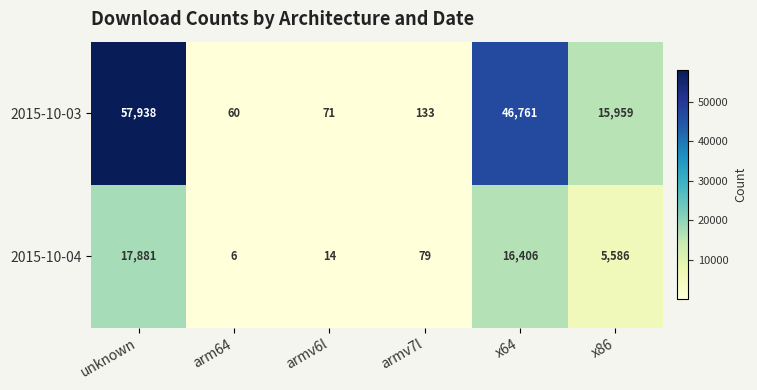

At armv7l, list the series in order from largest to smallest.

2015-10-03, 2015-10-04